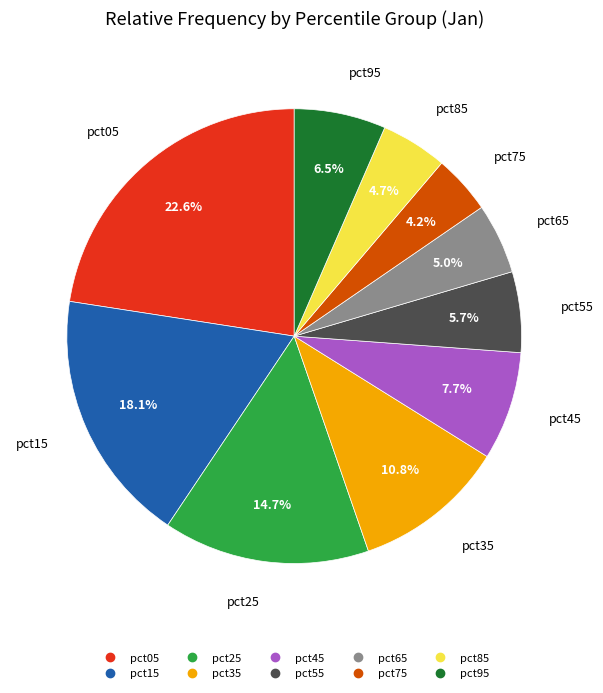

How much of the chart is everything except pct75?

95.8%